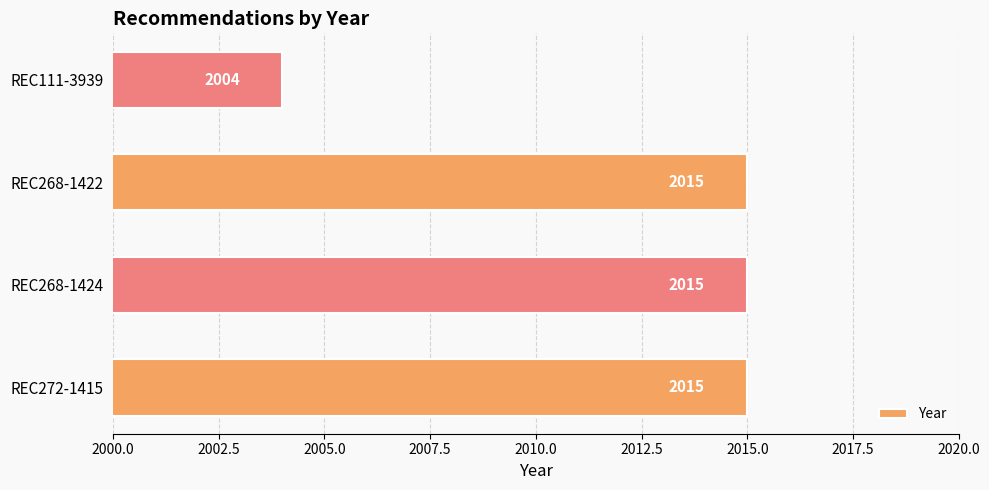

The value at REC268-1422 is 3116. True or false?

False